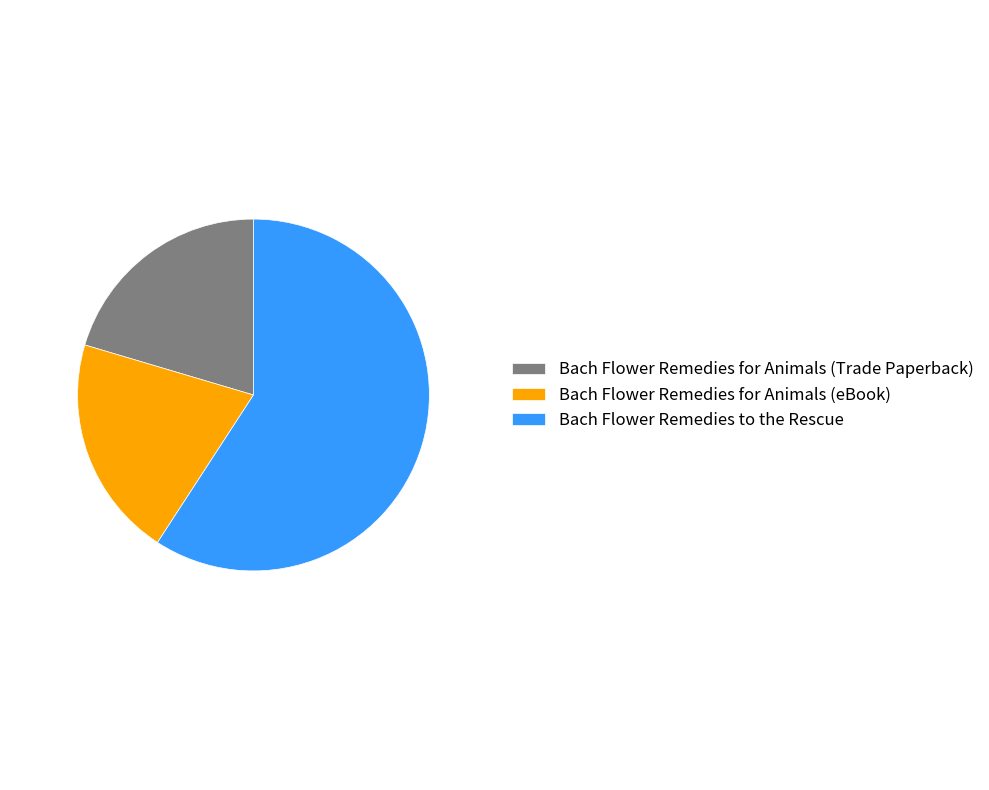

What is the largest slice in the pie chart?

Bach Flower Remedies to the Rescue